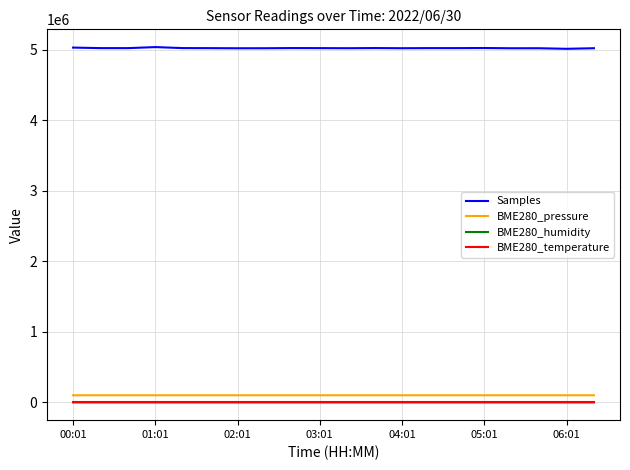

Which series has the widest spread of values?

Samples